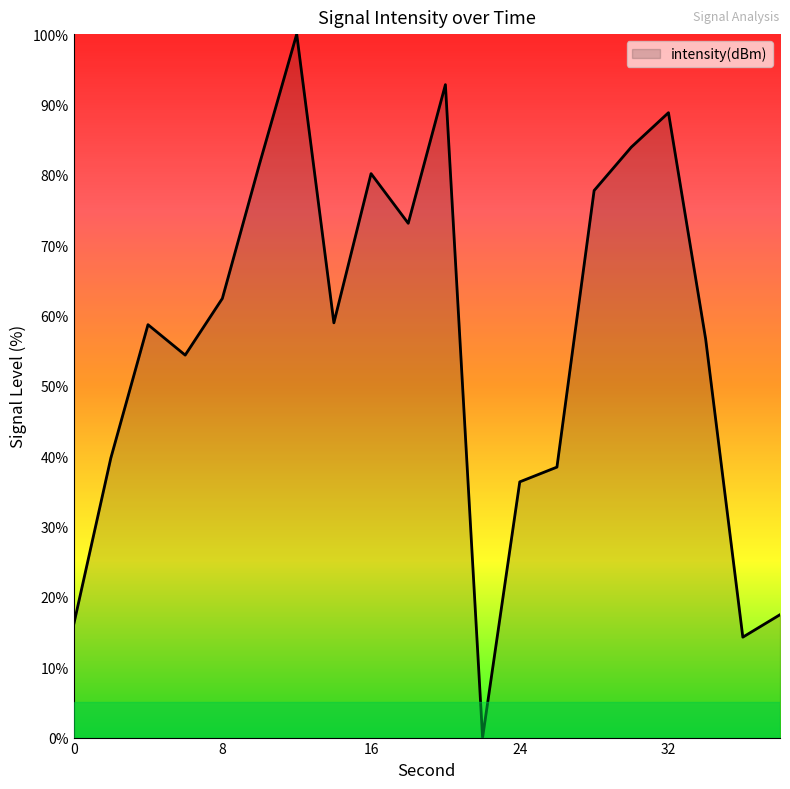

What is the maximum value shown in the chart?

100.0